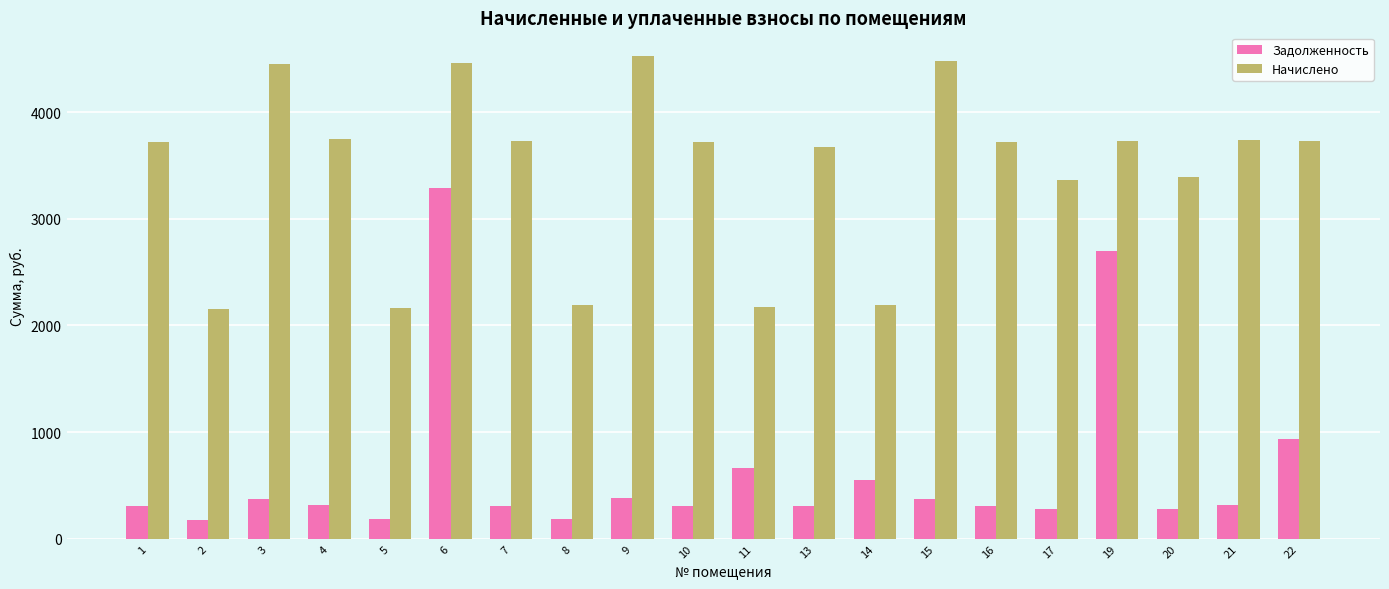

The value of Задолженность at 21 is 311.6. True or false?

True